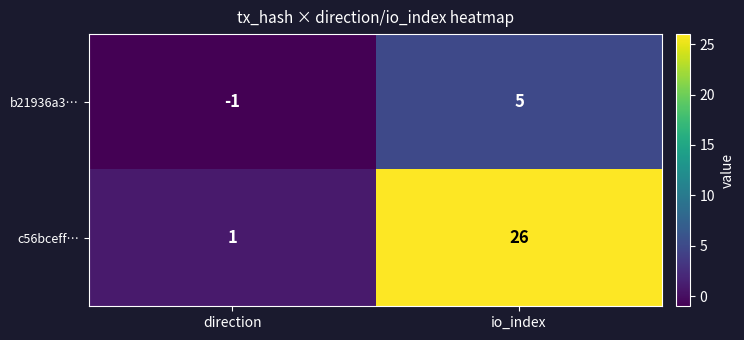

At which category does the chart reach its peak across all series?

io_index